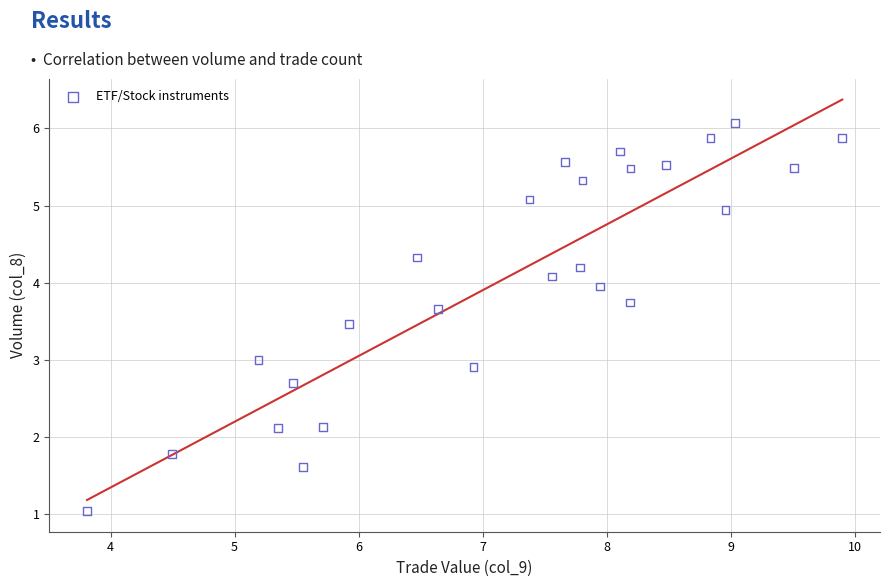

What is the range of X values (max minus min)?

6.1